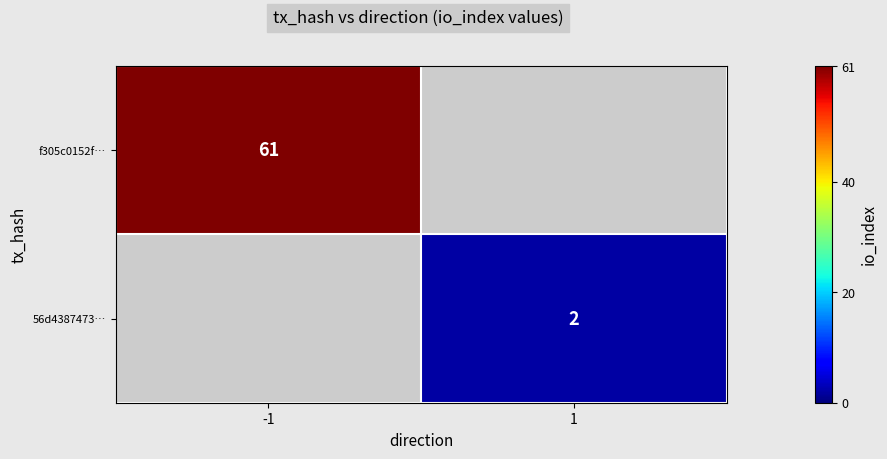

The 56d4387473… series shows 2 at 1. True or false?

True